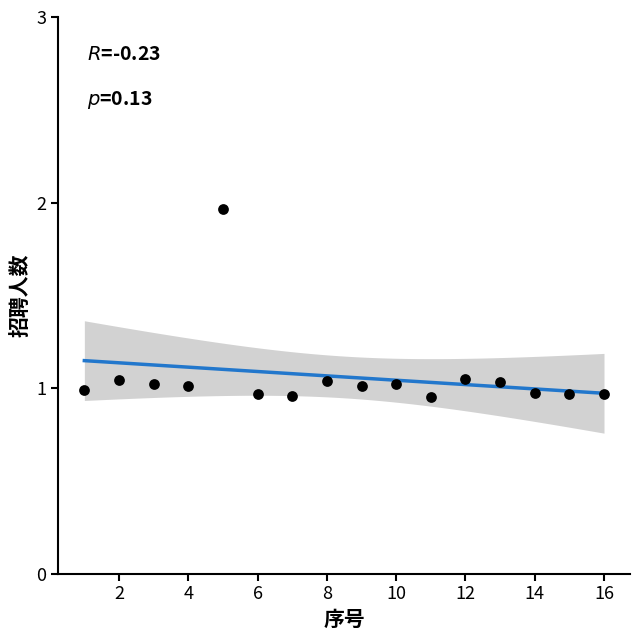

What is the range of X values (max minus min)?

15.0